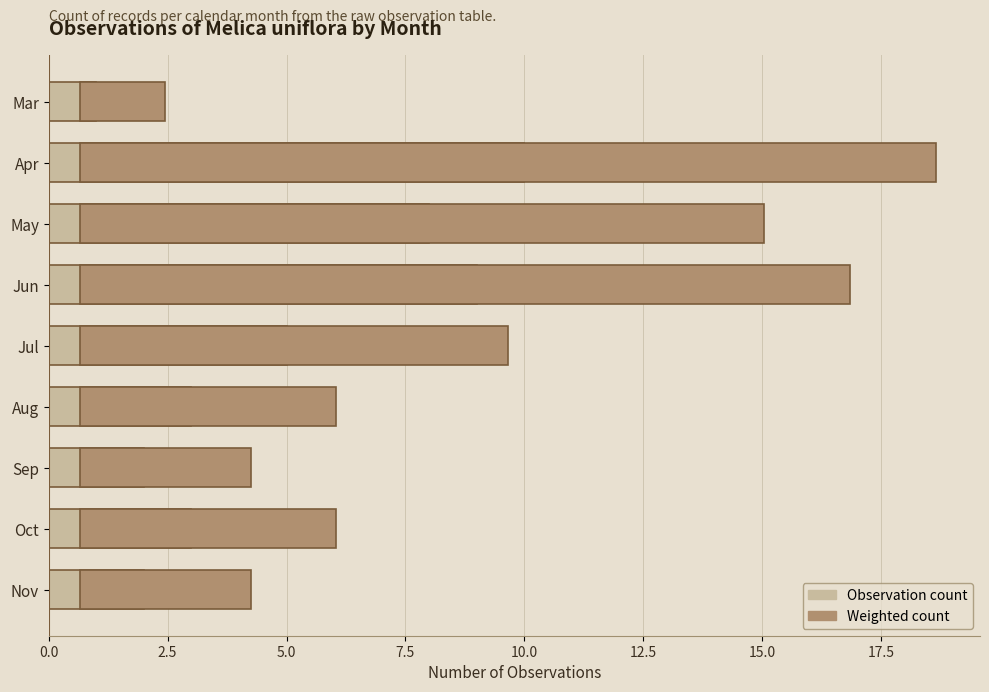

How many data points in Weighted count (right) are above 5?

6